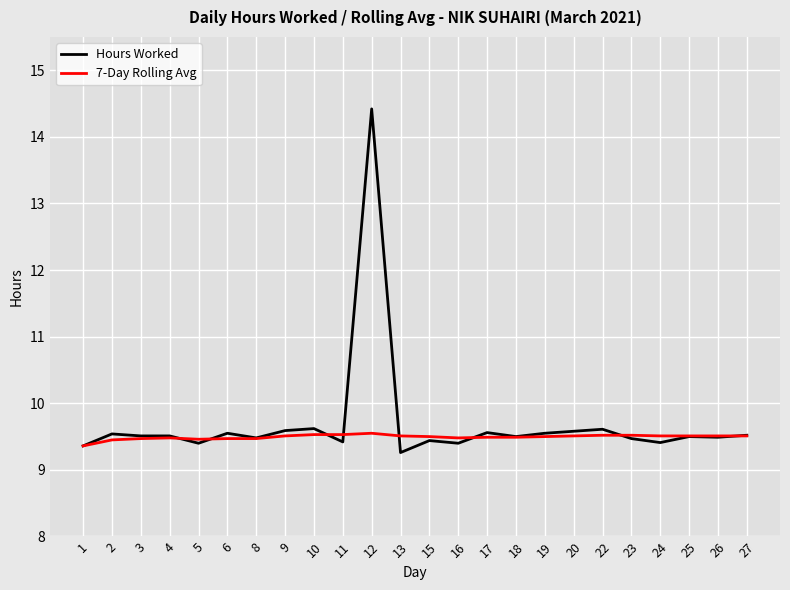

At which category is the sum across all series the highest?

12